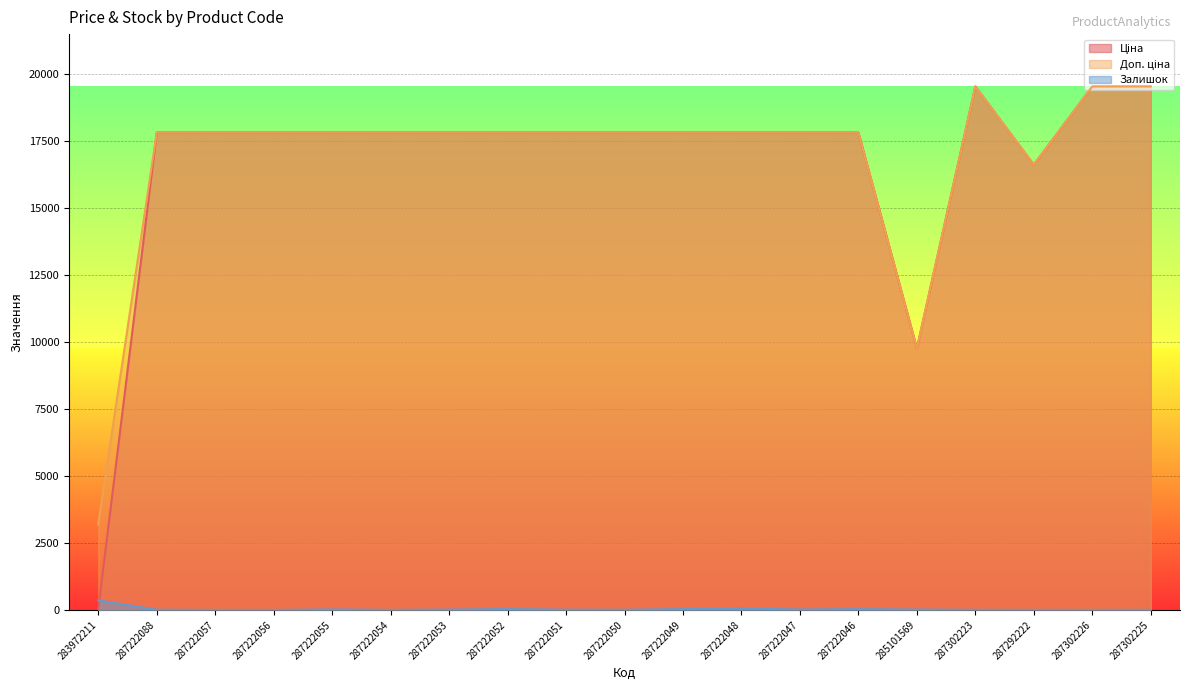

Which series has the largest total across all categories?

Доп. ціна